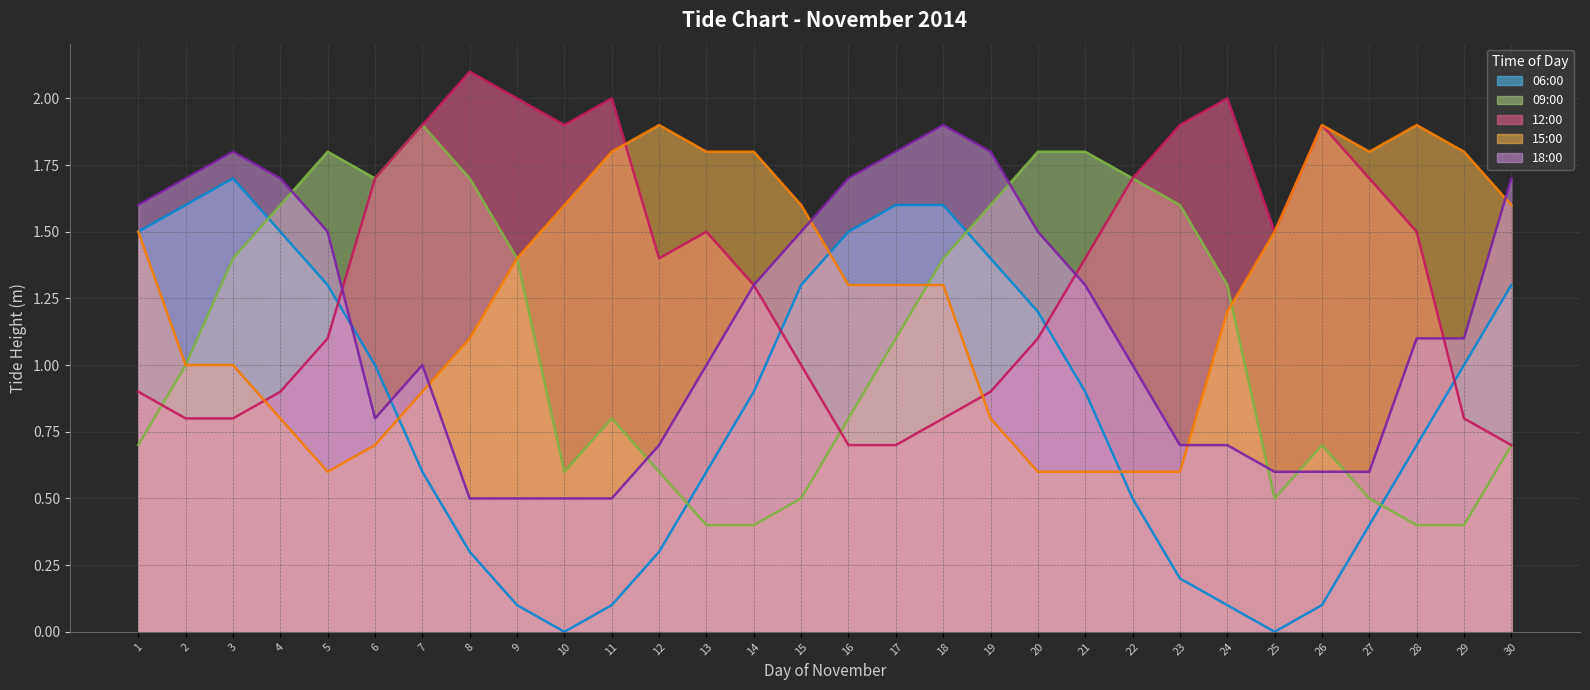

Where is 12:00 nearest to the value 1?

15